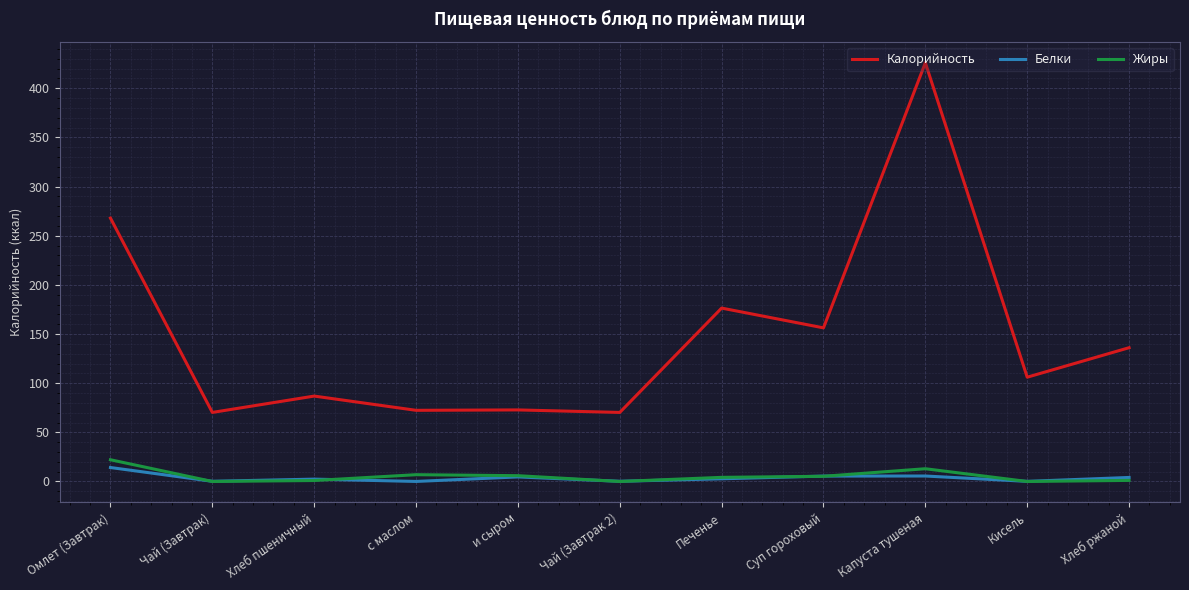

True or false: Калорийность and Белки cross at least once.

False